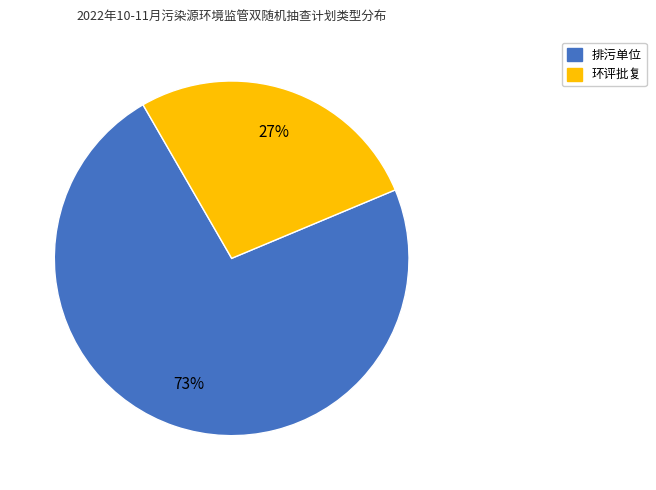

What percentage is the 环评批复 slice, to the nearest percent?

27%